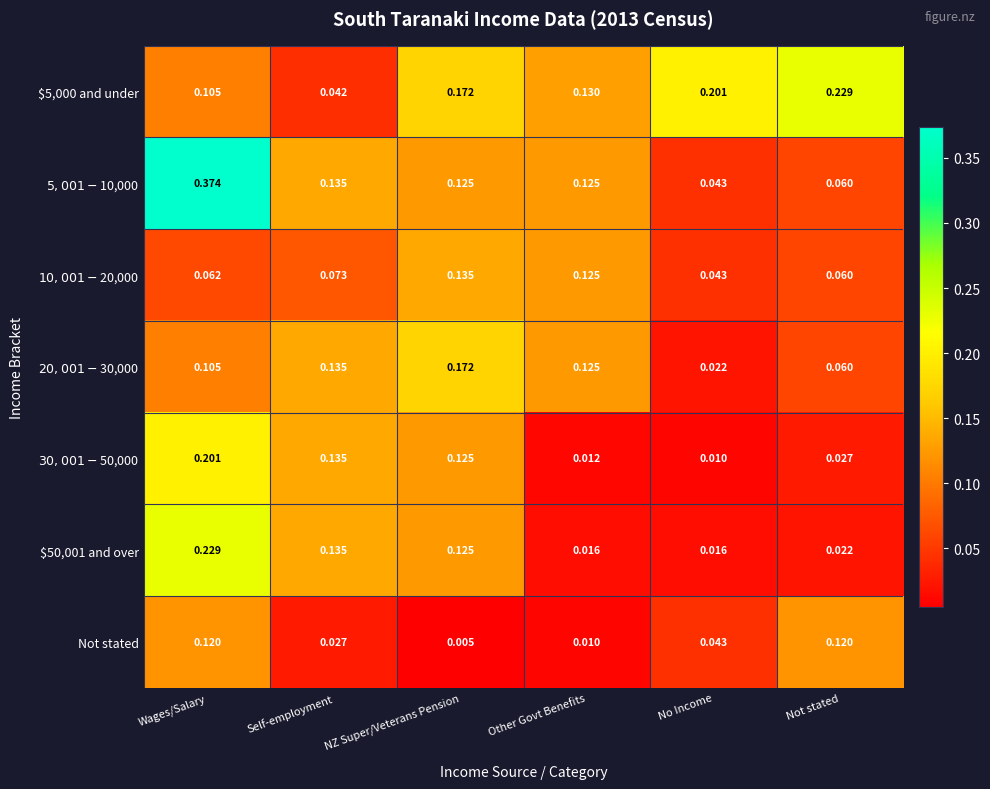

At which category does the chart reach its minimum across all series?

NZ Super/Veterans Pension